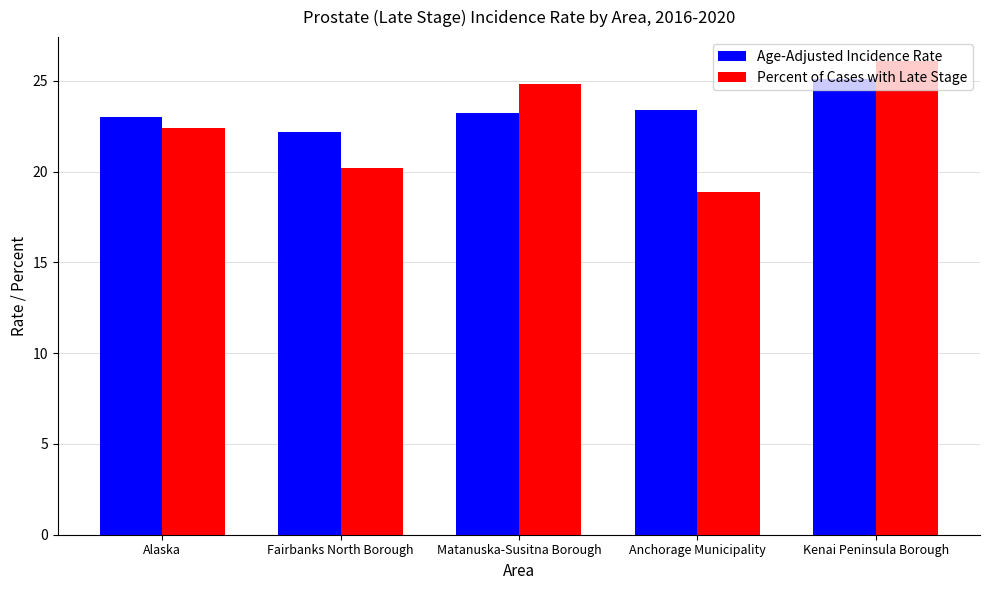

What are all the series names shown in the legend?

Age-Adjusted Incidence Rate, Percent of Cases with Late Stage